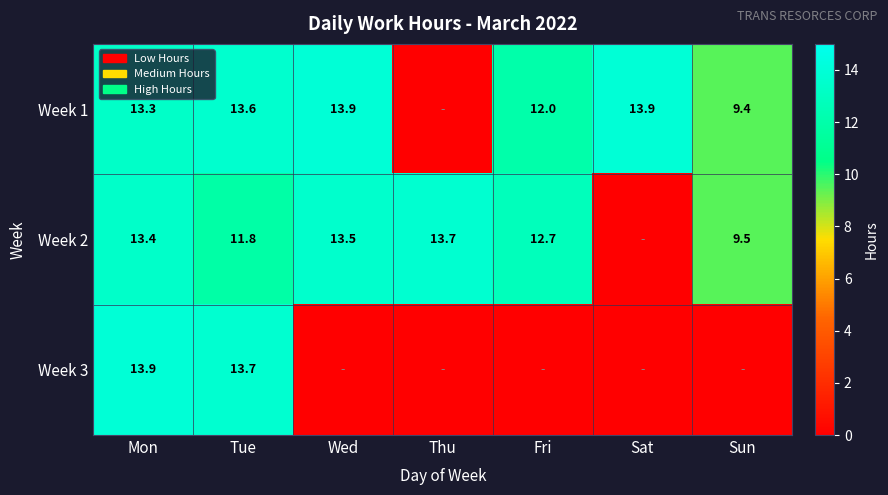

What is the sum of the Week 2 values at Wed and Fri?

26.2